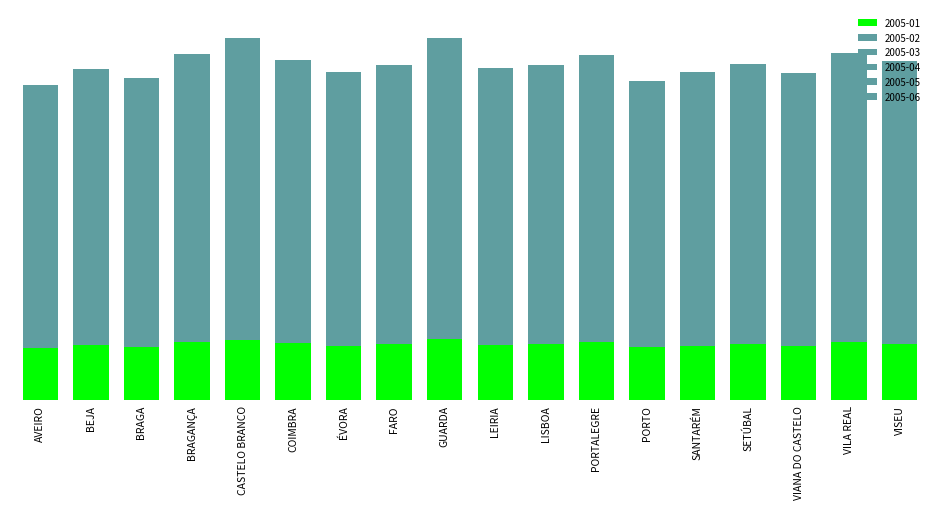

What is the label of the 17th bar from the left?

VILA REAL